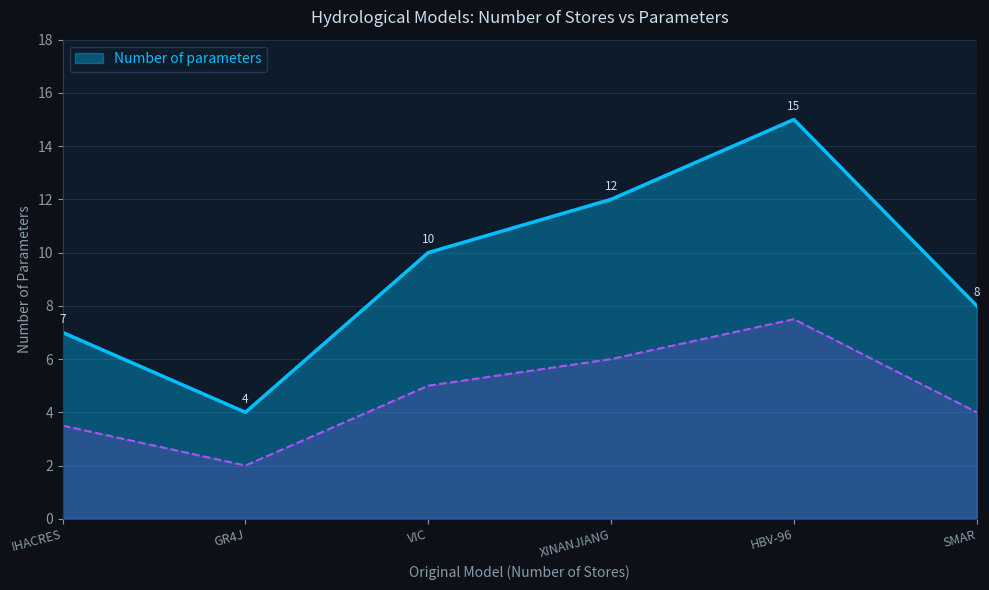

Which has a higher value, VIC or GR4J?

VIC